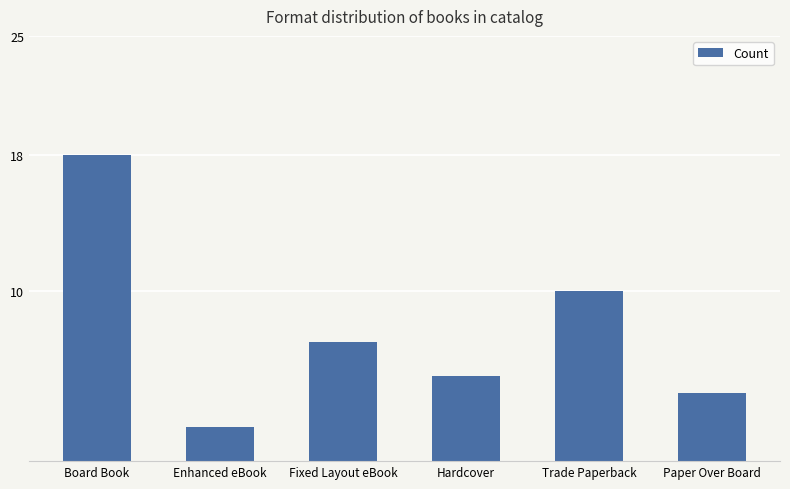

Reading left to right, transcribe all the data shown in this chart.

18	2	7	5	10	4